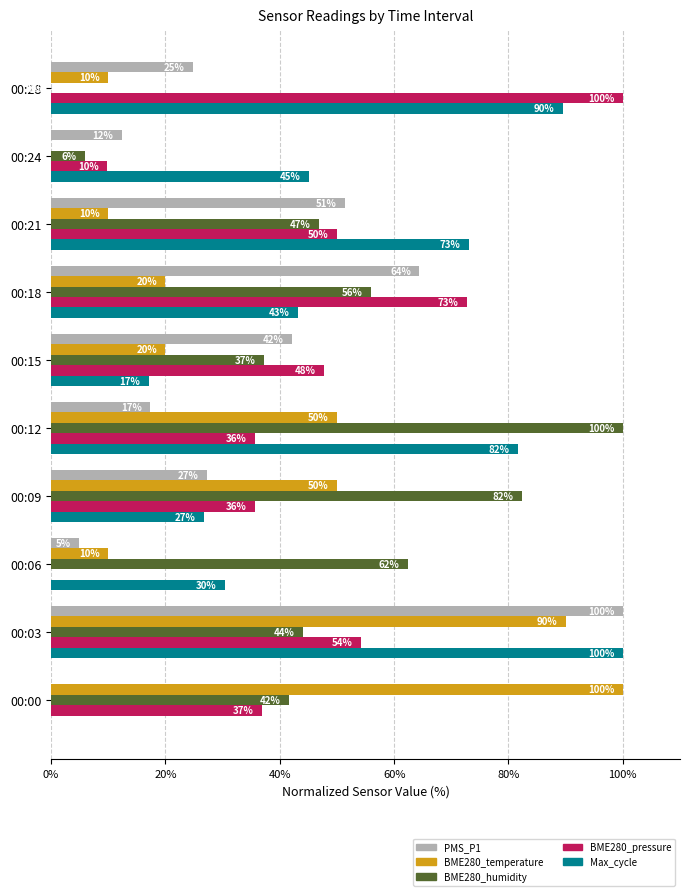

Between 00:12 and 00:18, which series saw the biggest shift?

PMS_P1